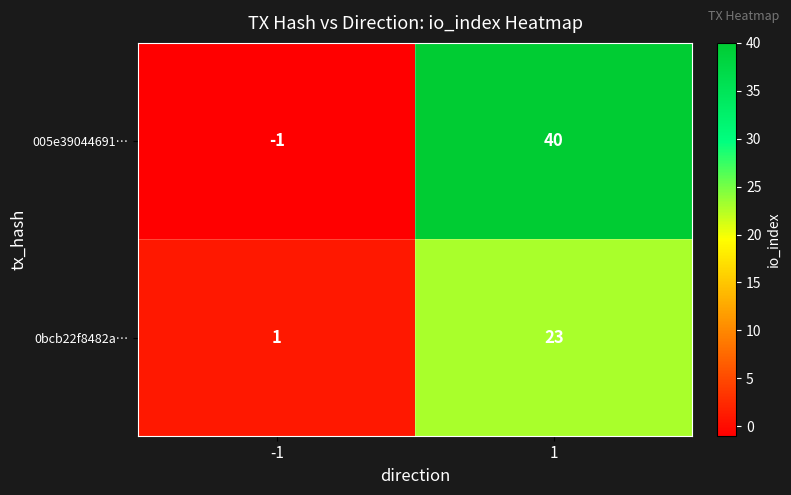

At which category is the sum across all series the highest?

1